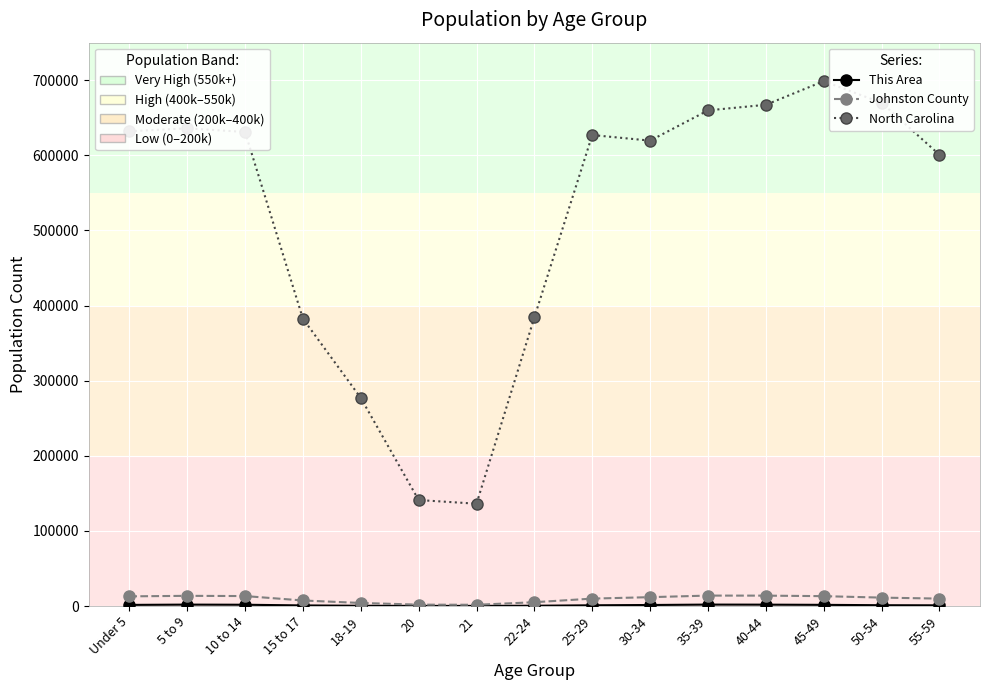

Which label corresponds to the largest value in the chart?

45-49